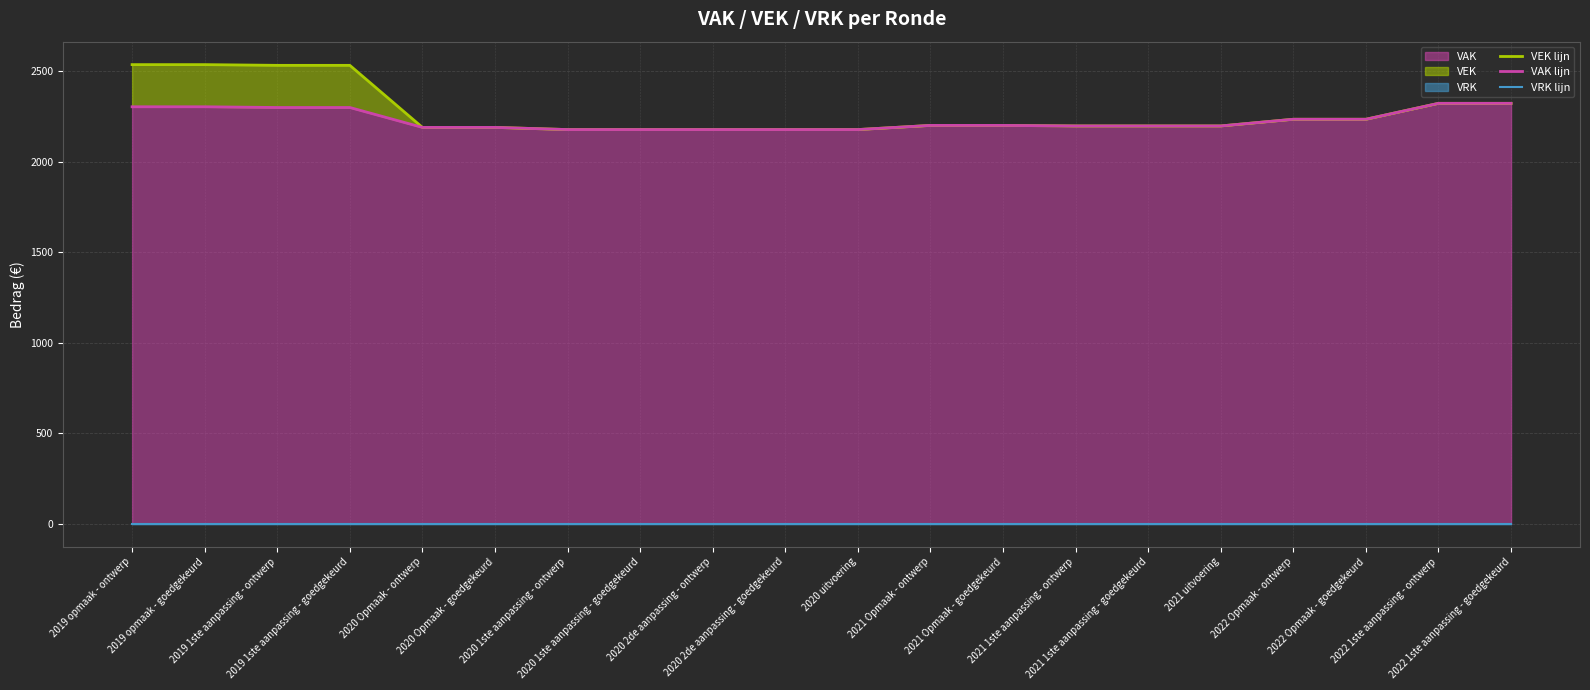

Which series has the widest spread of values?

VEK lijn